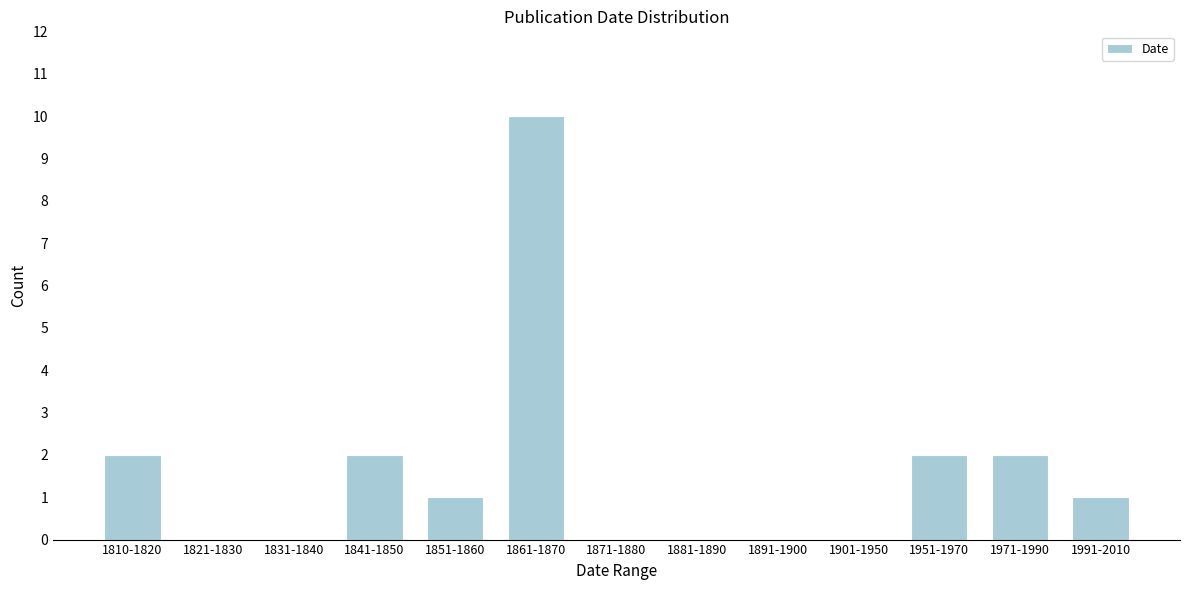

Reading left to right, what are all the values shown in this chart?

1810-1820=2	1821-1830=0	1831-1840=0	1841-1850=2	1851-1860=1	1861-1870=10	1871-1880=0	1881-1890=0	1891-1900=0	1901-1950=0	1951-1970=2	1971-1990=2	1991-2010=1